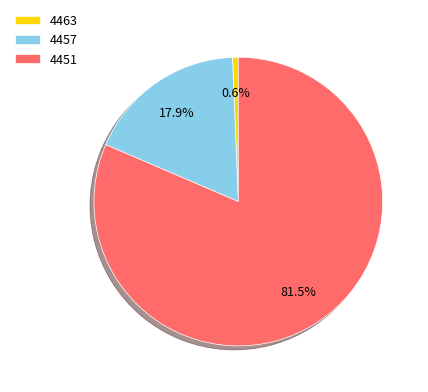

Which slice represents more than half of the pie?

4451